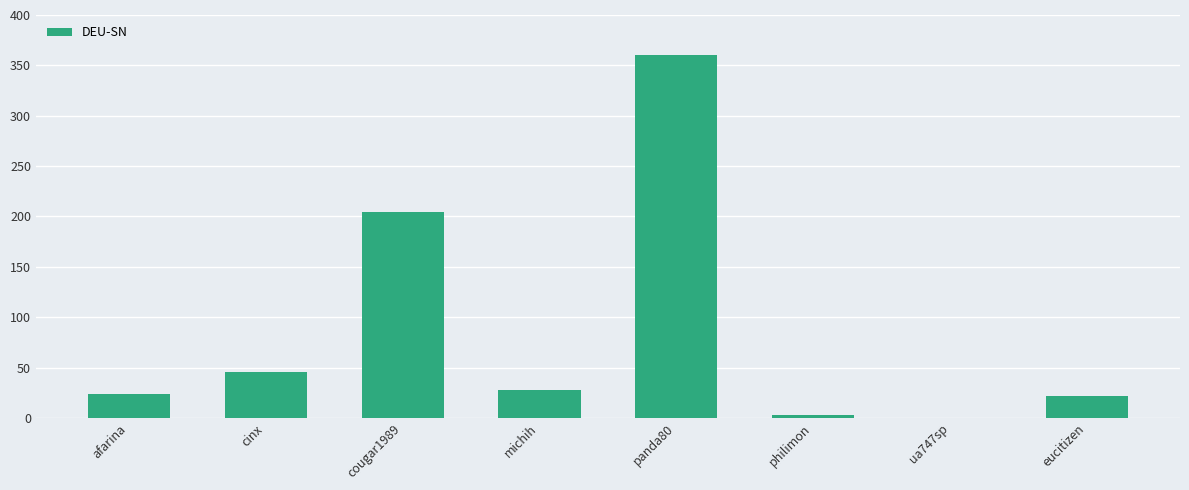

Reading right to left, what are all the values shown in this chart?

eucitizen=21.3	ua747sp=0.2	philimon=2.4	panda80=360.3	michih=28.1	cougar1989=204.7	cinx=45.6	afarina=23.7